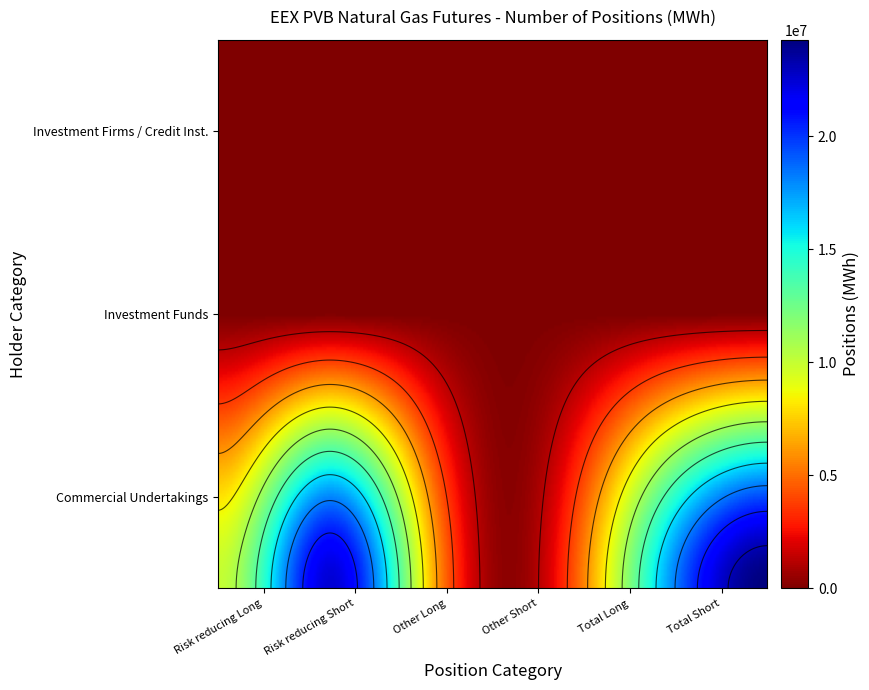

What is the sum of all Other (Long) values?

5937960